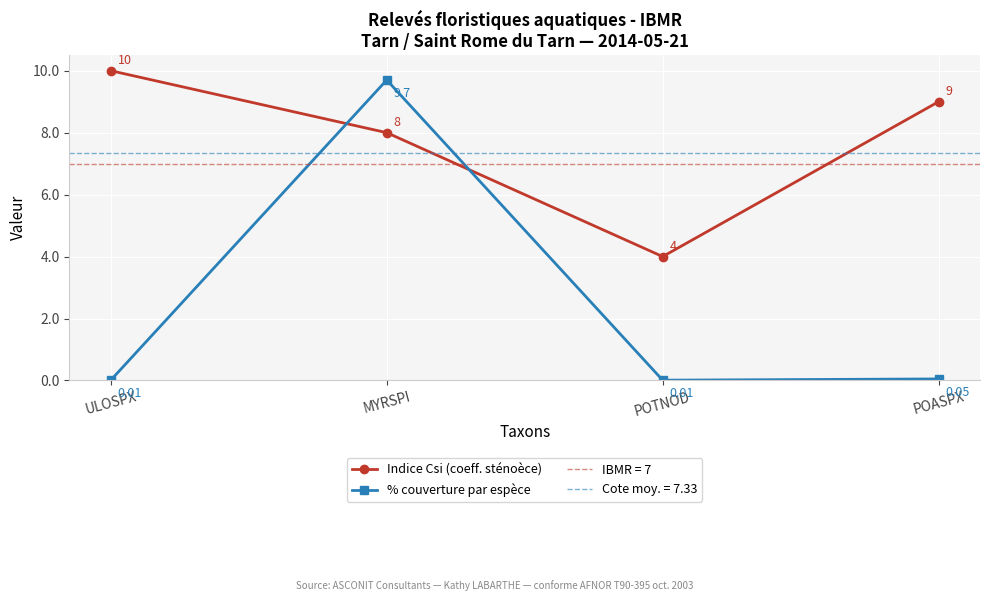

Rank the series by their average value, from highest to lowest.

Indice Csi (coeff. sténoèce), % couverture par espèce